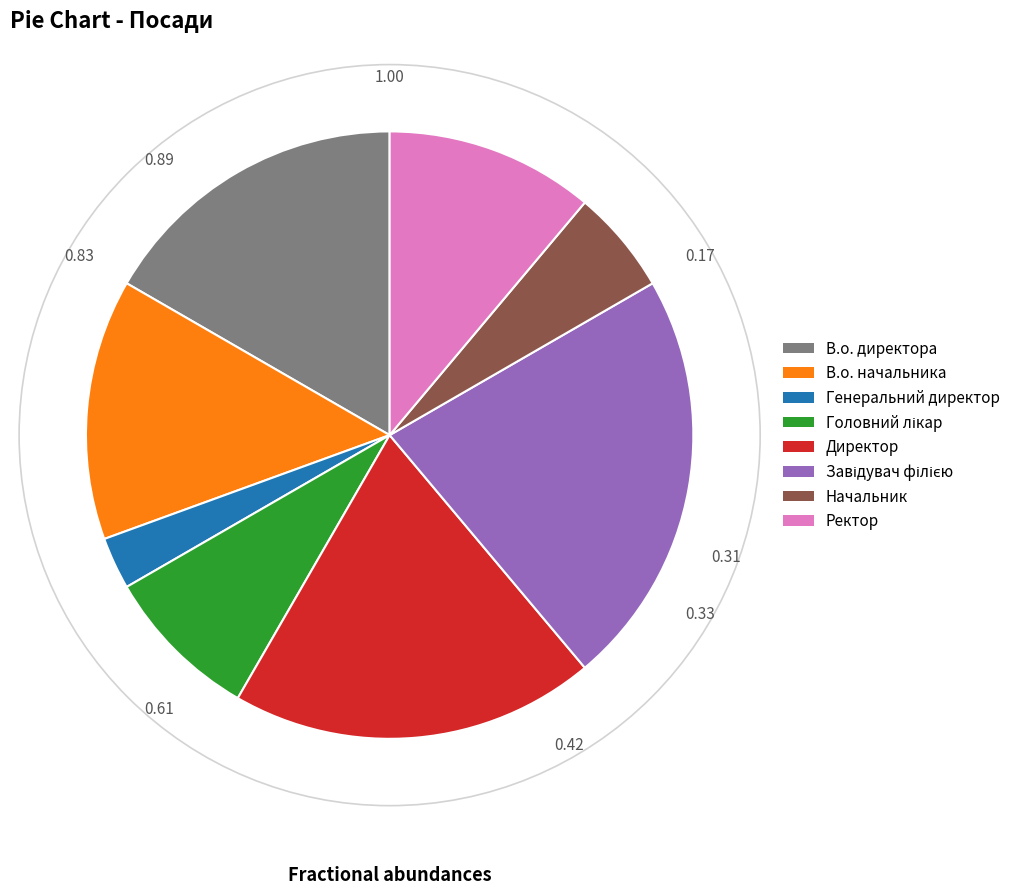

Approximately how many times larger is the value at В.о. начальника compared to Генеральний директор?

5.0